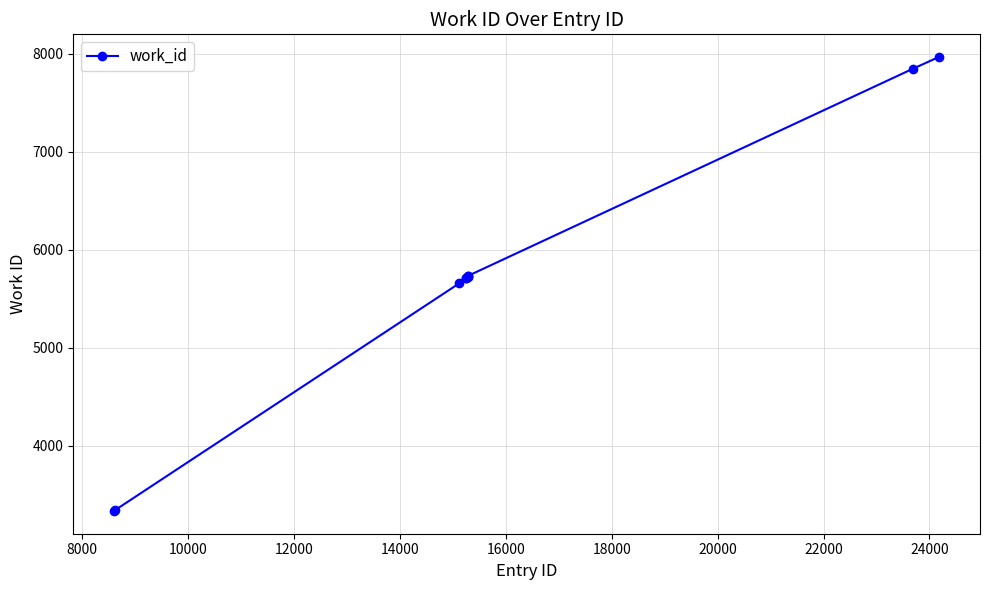

True or false: there are more than 2 points higher than both neighbors.

False